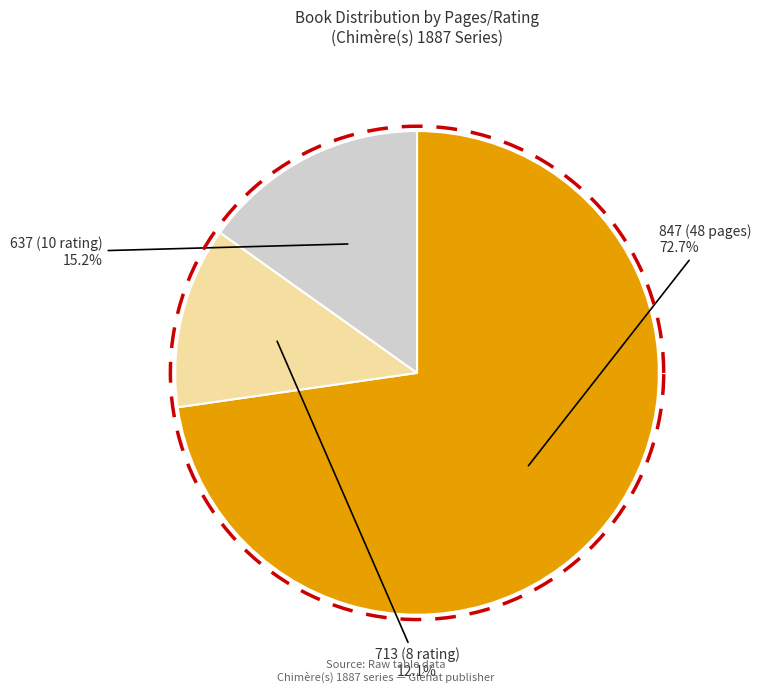

Which slice represents more than half of the pie?

847 (48 pages)